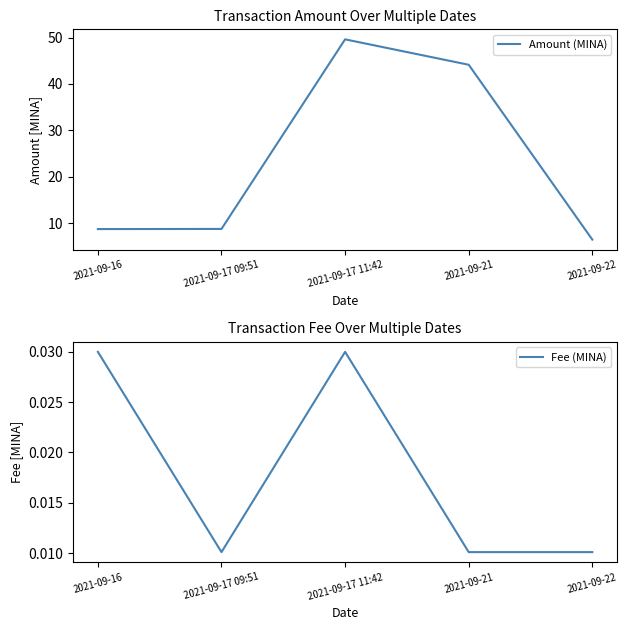

Rank the categories by Amount (MINA) value from lowest to highest.

2021-09-22, 2021-09-16, 2021-09-17 09:51, 2021-09-21, 2021-09-17 11:42